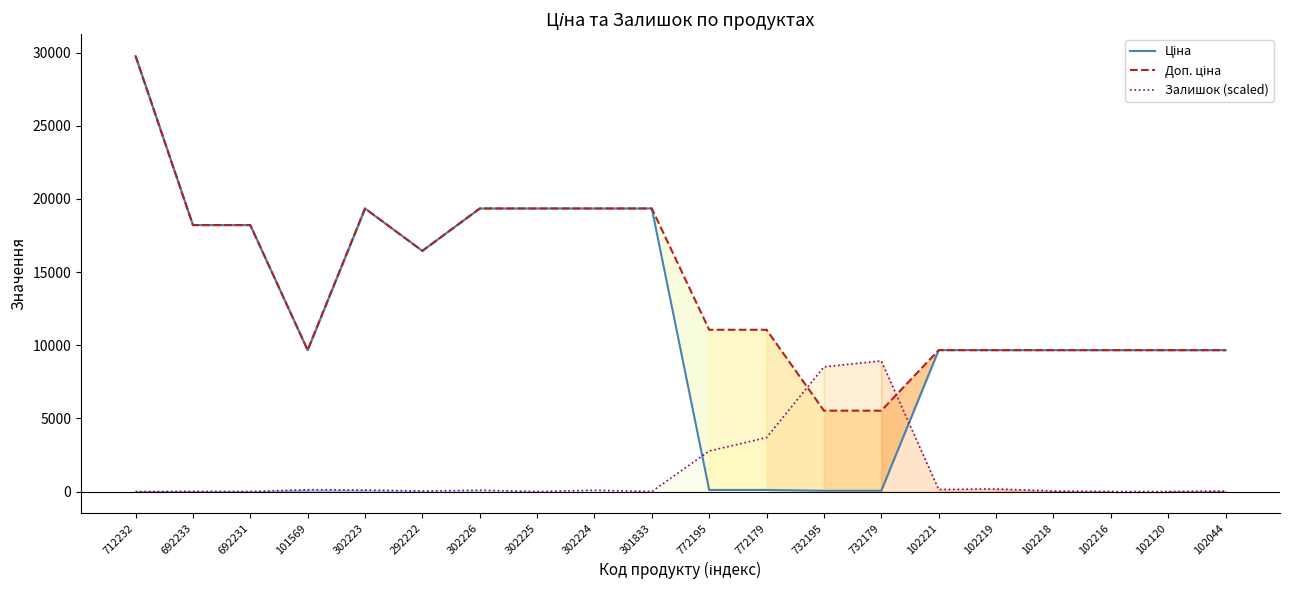

How many series are shown in this chart?

3